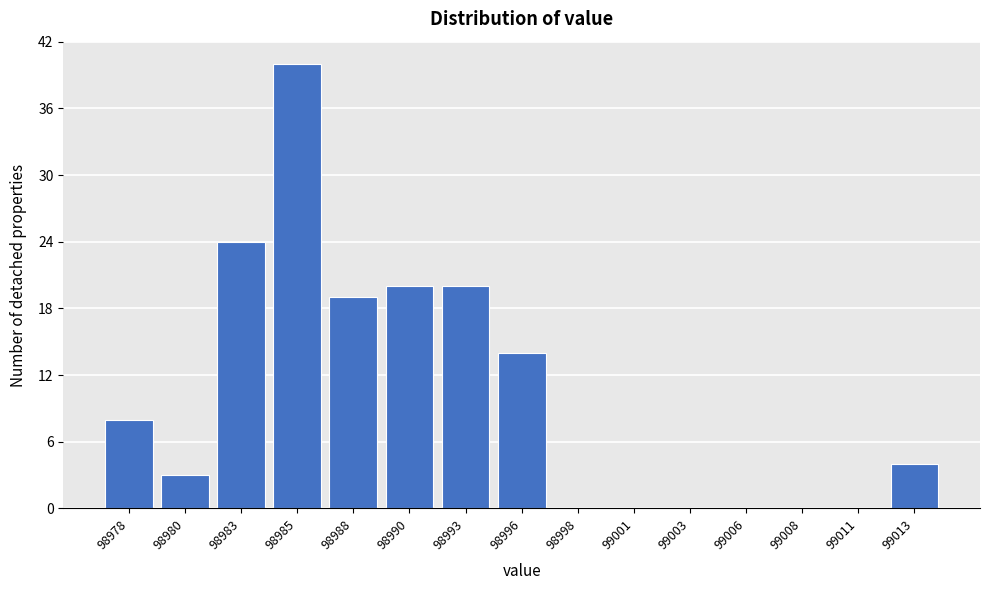

Reading right to left, transcribe all the data shown in this chart.

99013=4	99011=0	99008=0	99006=0	99003=0	99001=0	98998=0	98996=14	98993=20	98990=20	98988=19	98985=40	98983=24	98980=3	98978=8